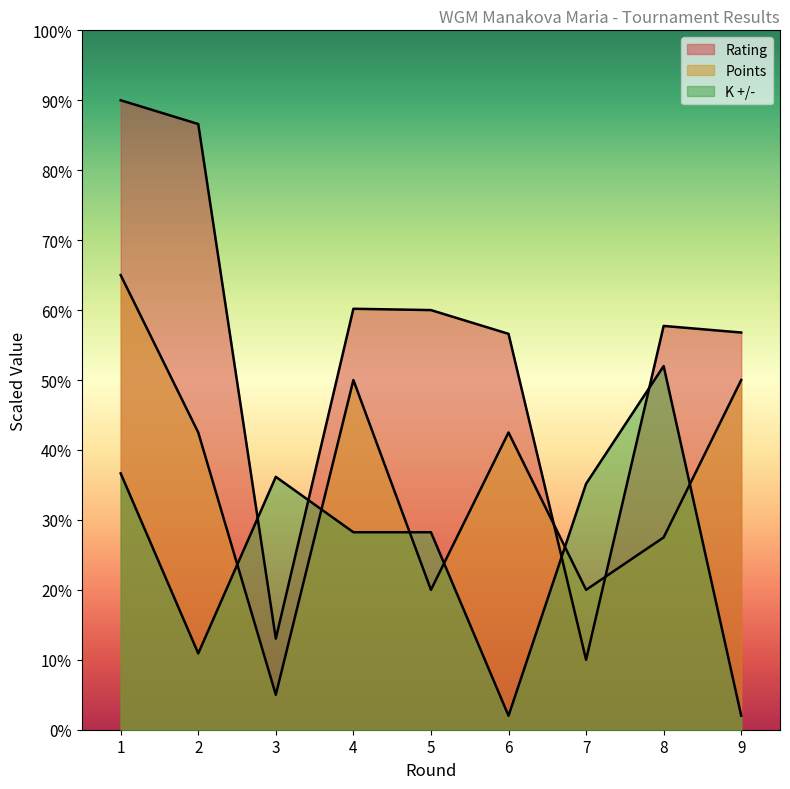

What is the difference between the maximum and second lowest values in the Points series?

45.0